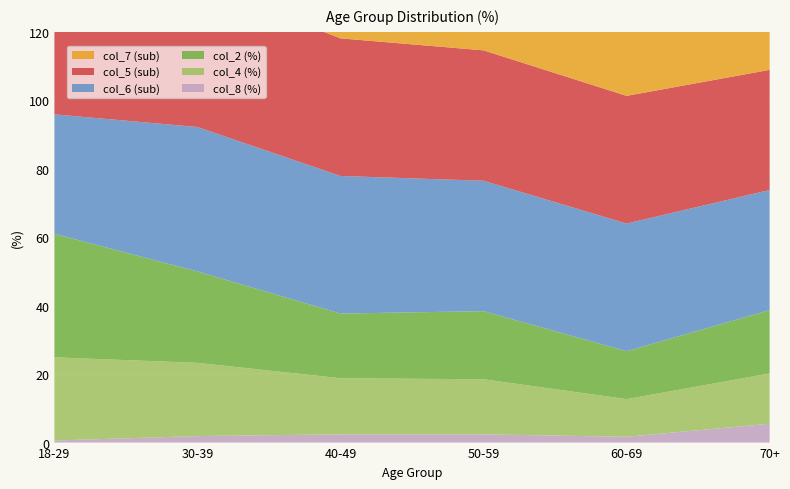

Reading left to right, transcribe all the data shown in this chart.

col_7: 18-29=28.4	30-39=29.1	40-49=38.5	50-59=39.5	60-69=47.0	70+=40.9
col_5: 18-29=34.9	30-39=42.2	40-49=40.2	50-59=38.1	60-69=37.3	70+=35.1
col_6: 18-29=34.9	30-39=42.2	40-49=40.2	50-59=38.1	60-69=37.3	70+=35.1
col_2: 18-29=36.1	30-39=26.7	40-49=18.9	50-59=19.9	60-69=14.0	70+=18.5
col_4: 18-29=24.3	30-39=21.4	40-49=16.4	50-59=16.1	60-69=11.0	70+=14.7
col_8: 18-29=0.6	30-39=1.9	40-49=2.4	50-59=2.4	60-69=1.7	70+=5.5